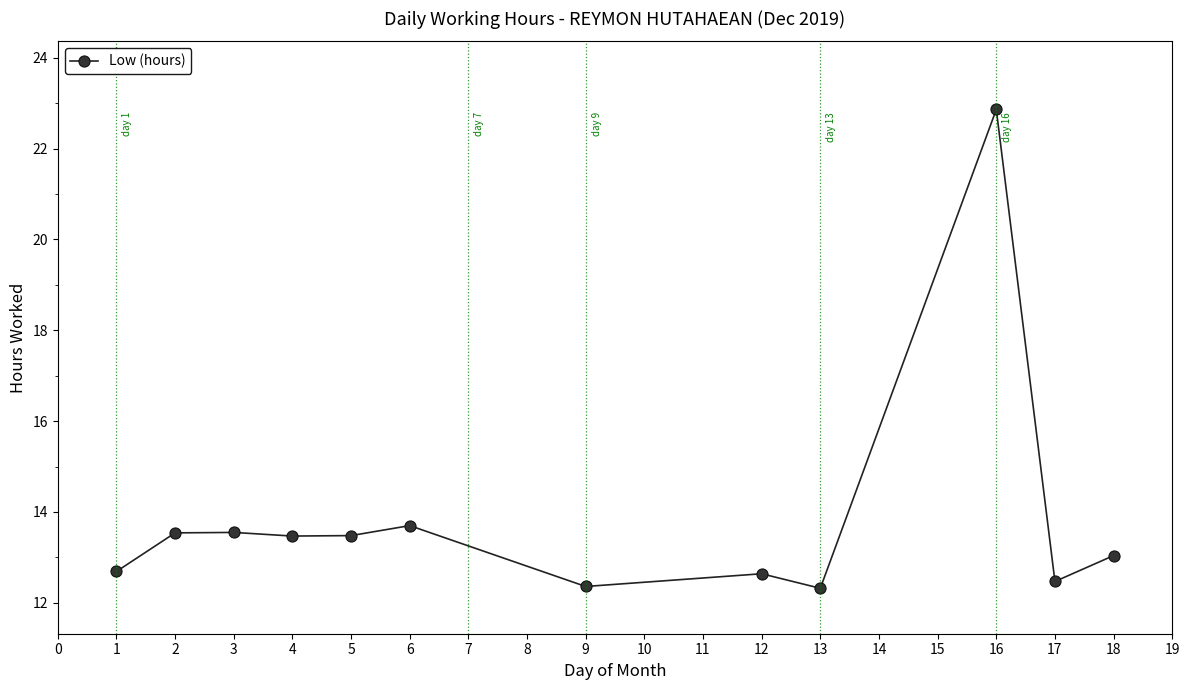

What is the change in value from 6 to 13?

-1.4